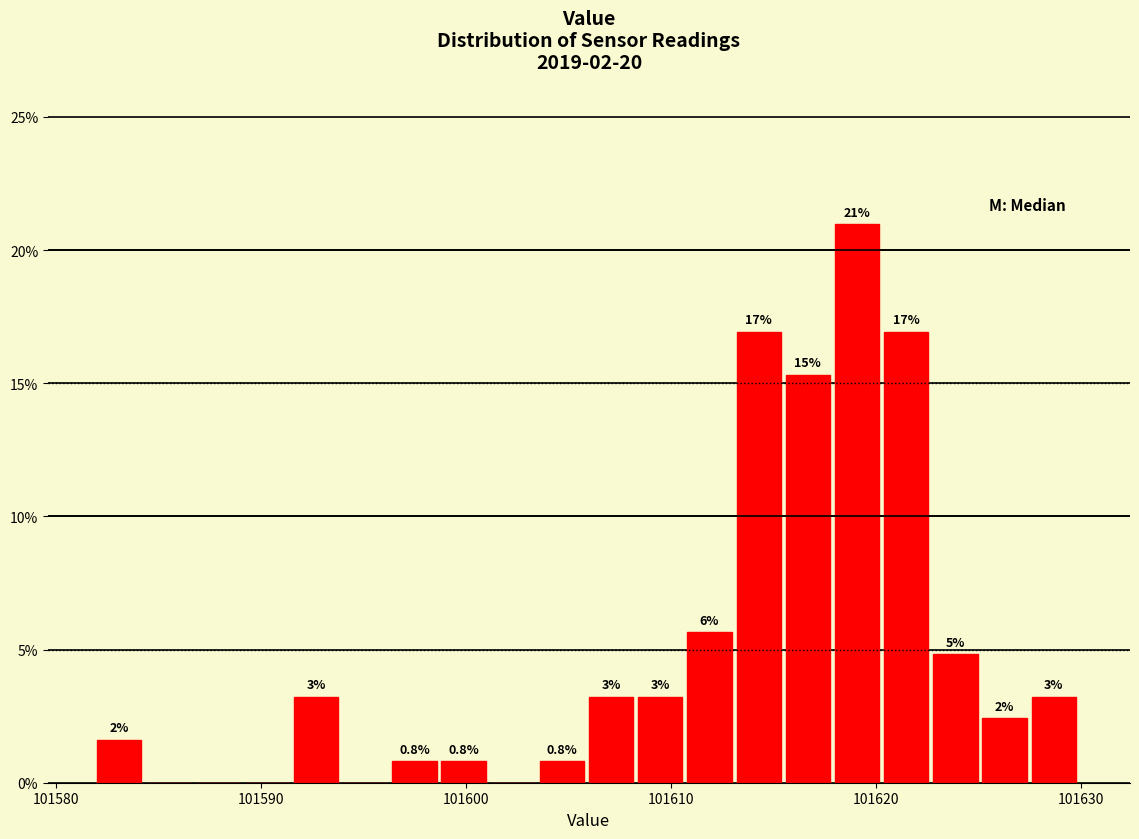

Read against the x-axis, roughly where is the centre of the tallest bar?

101619